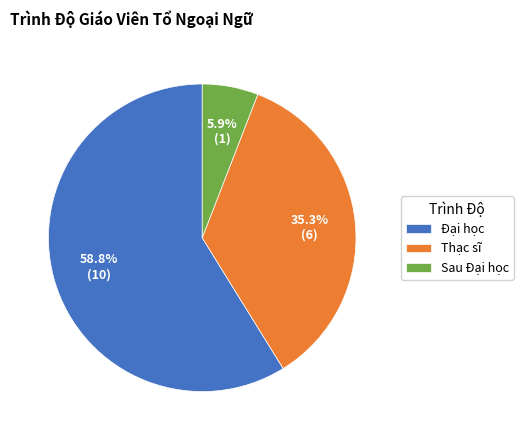

To the nearest percent, what portion does Sau Đại học represent?

6%